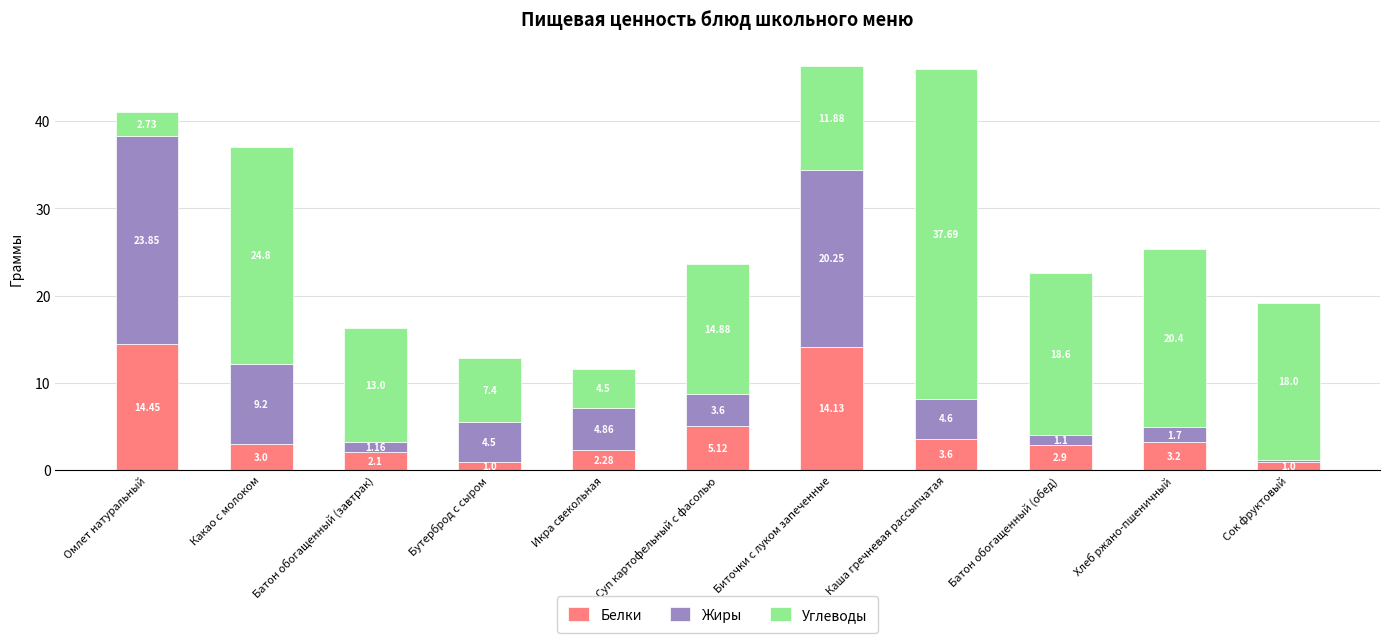

Are the bars grouped side by side (vs. stacked)?

No